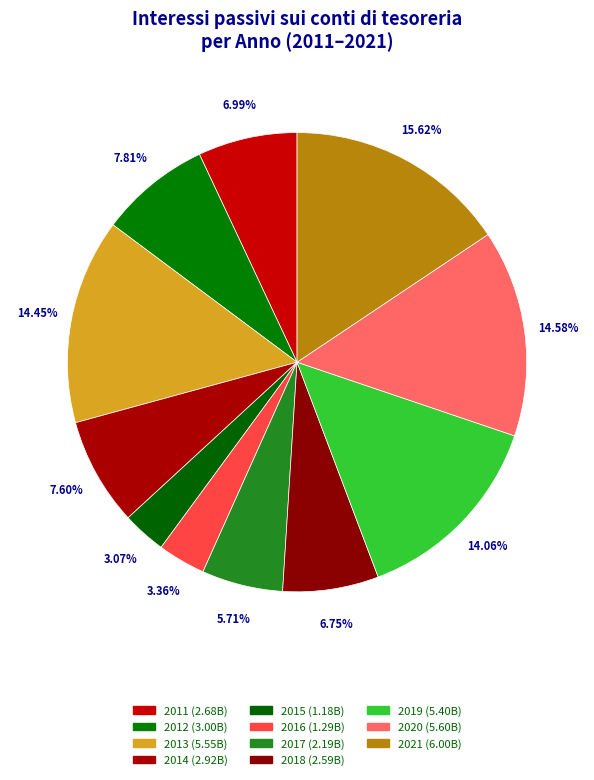

How many slices are in this pie chart?

11